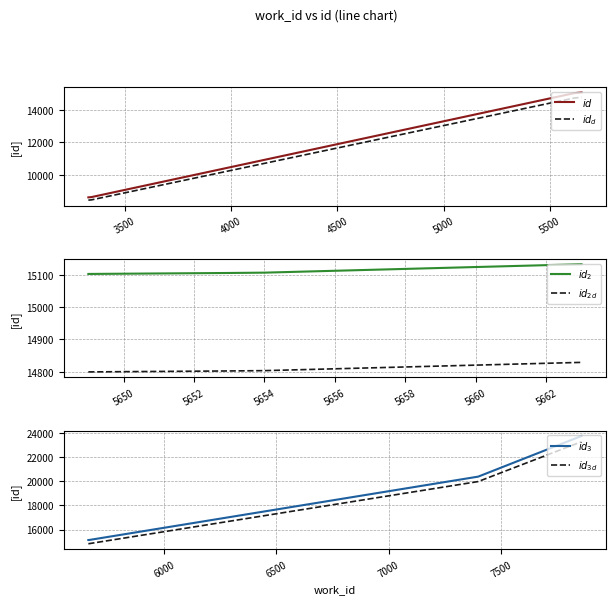

How many lines are shown in the chart?

6